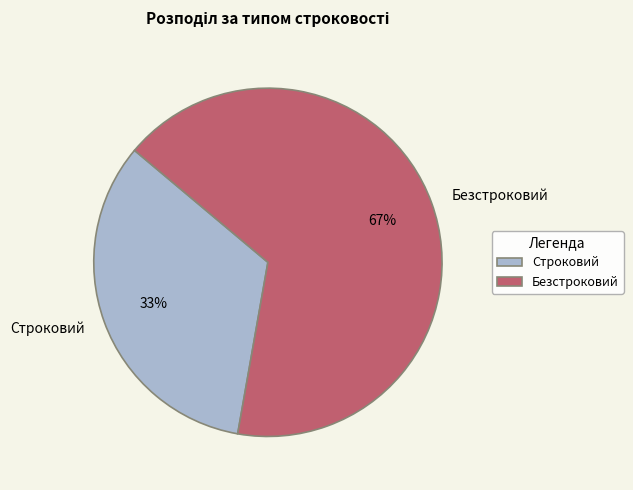

Combined, do Строковий and Безстроковий account for over 50%?

Yes